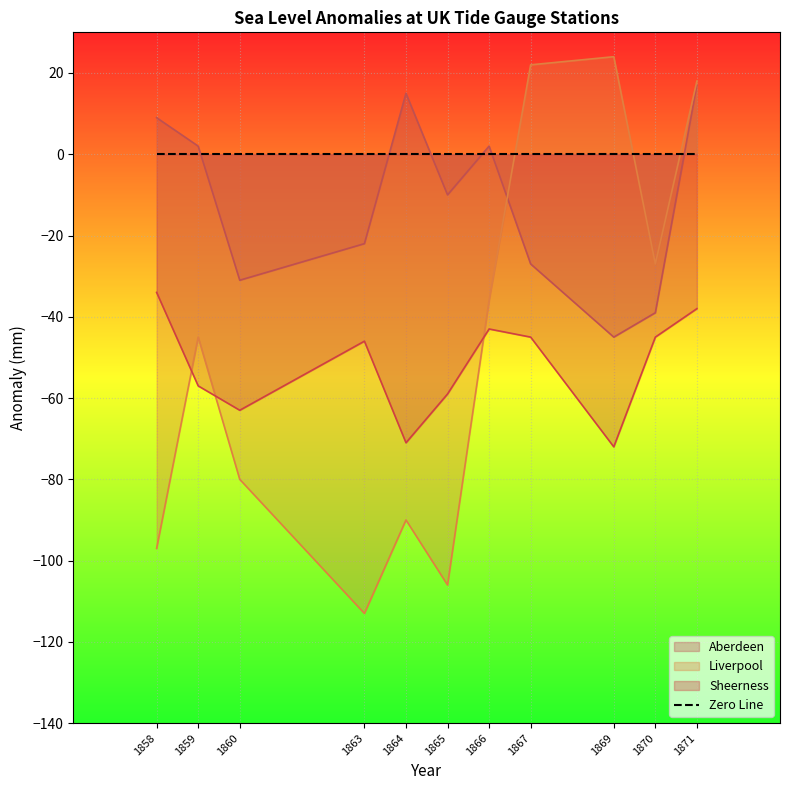

What is the value of the Aberdeen point at the 4th from the left?

-22